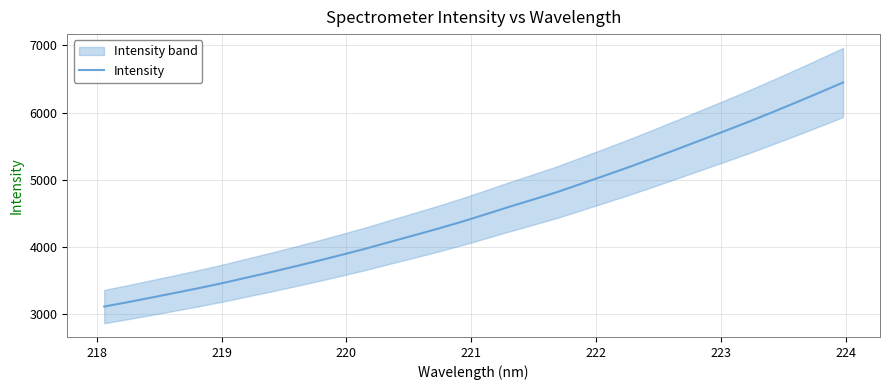

How many lines are shown in the chart?

1